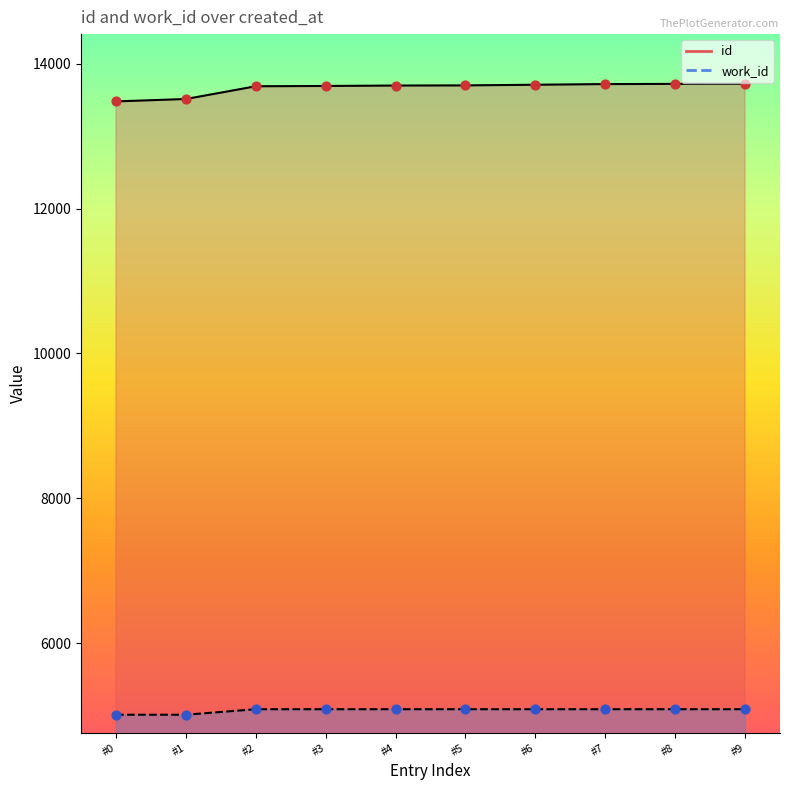

Is the value of work_id at #6 greater than the value of id at #5?

No